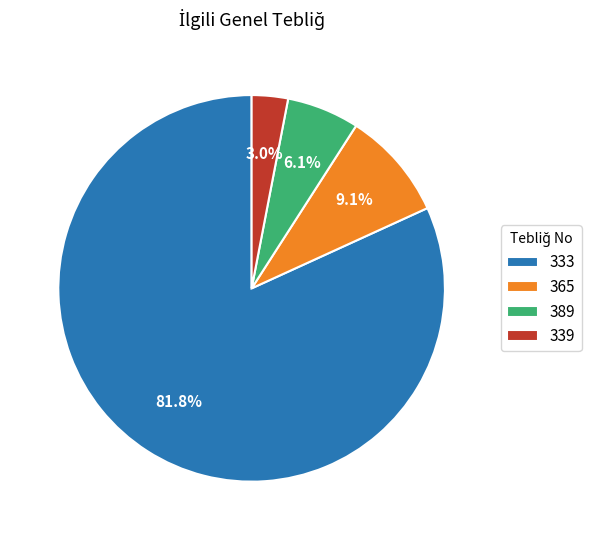

What is the largest slice in the pie chart?

333